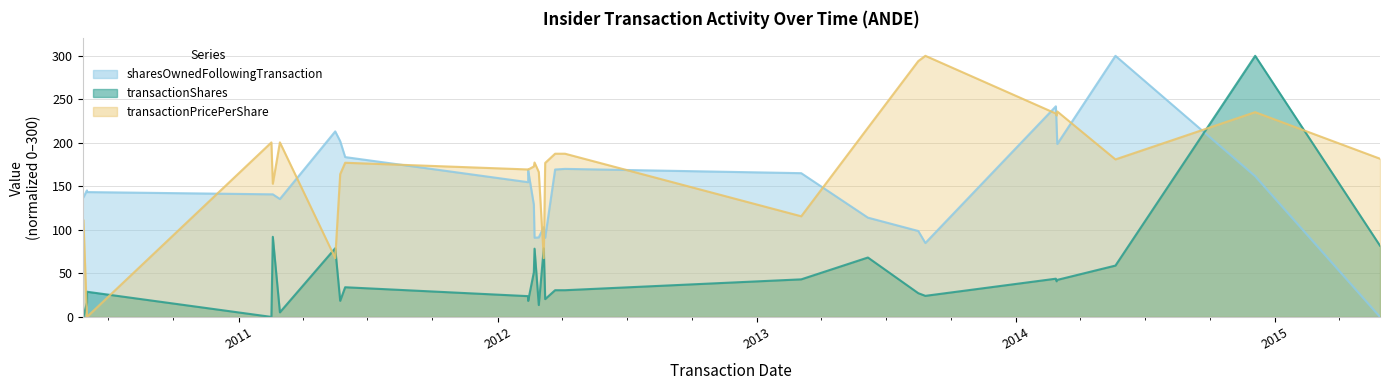

Where does the transactionPricePerShare series first go above 177?

2011-02-16